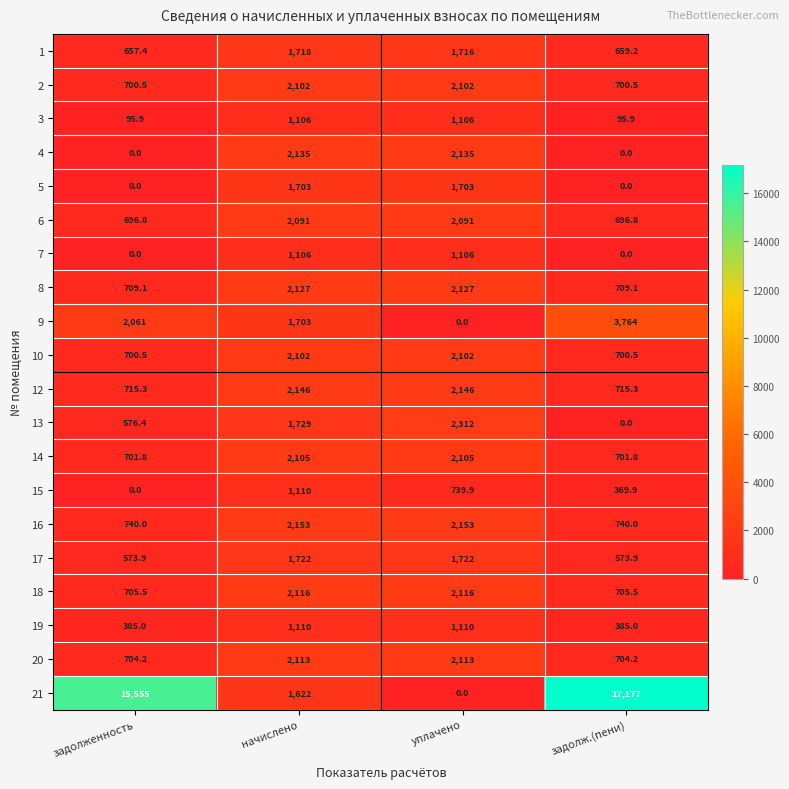

What is the total value across all series at задолж.(пени)?

29398.6